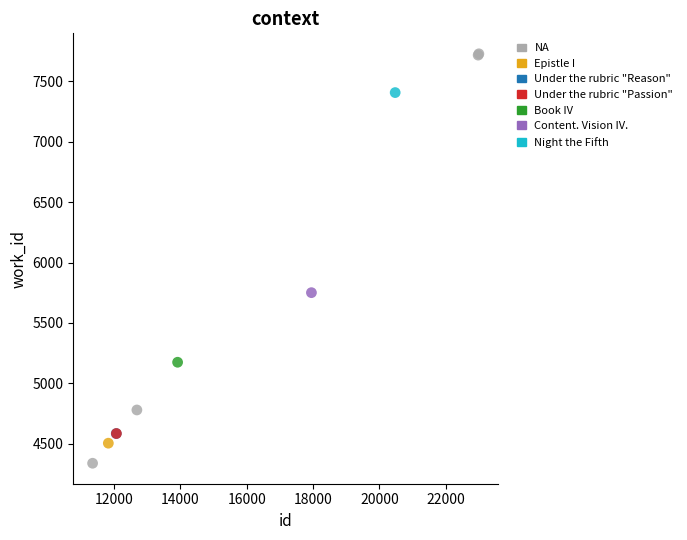

What are all the series names shown in the legend?

NA, Epistle I, Under the rubric "Reason", Under the rubric "Passion", Book IV, Content. Vision IV., Night the Fifth